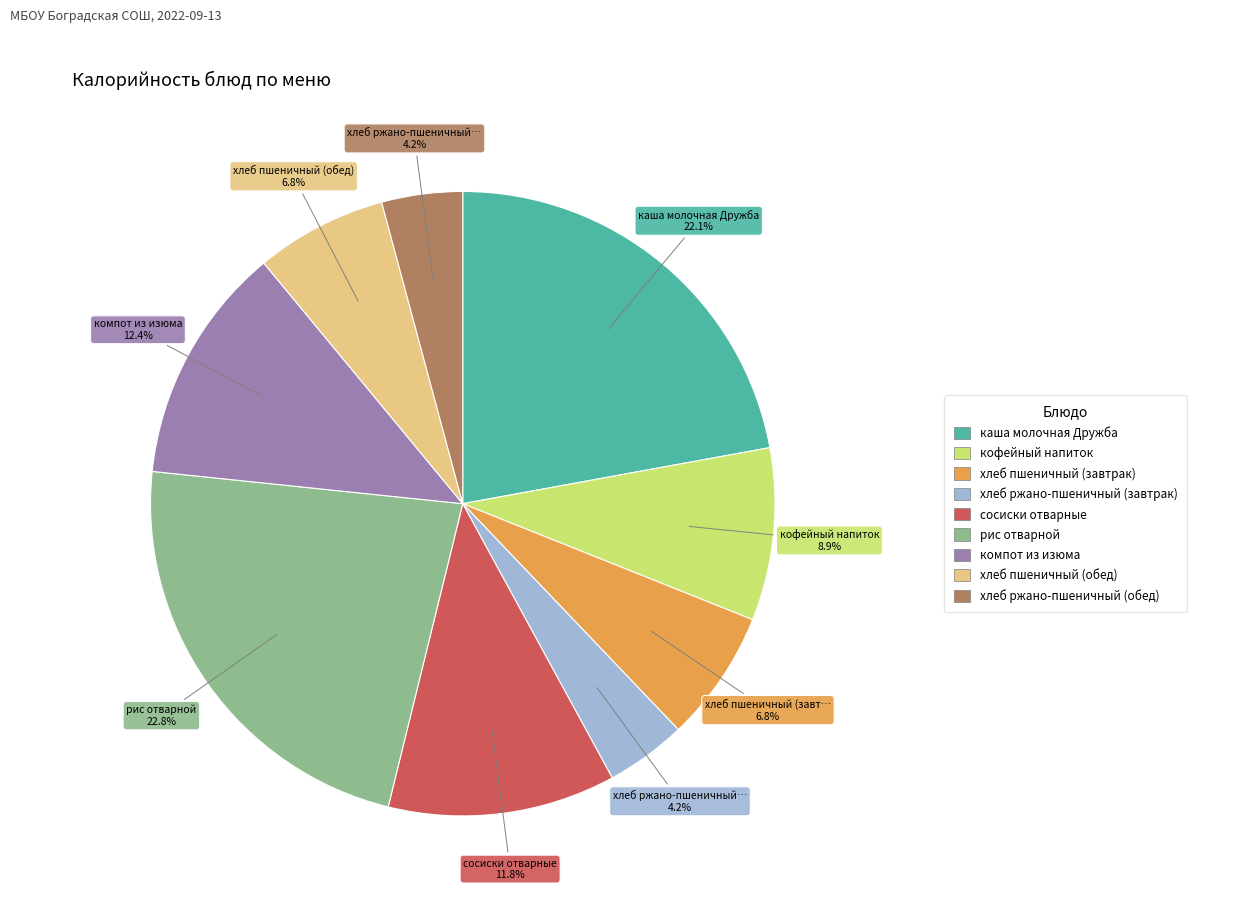

Does any single category account for the majority?

No